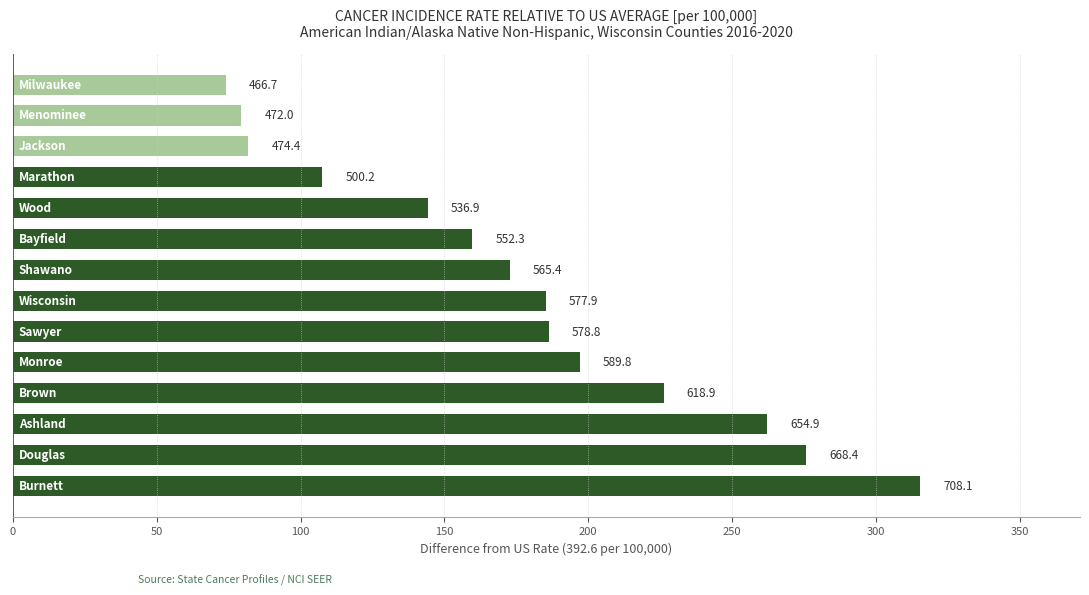

Does the chart contain any negative values?

No